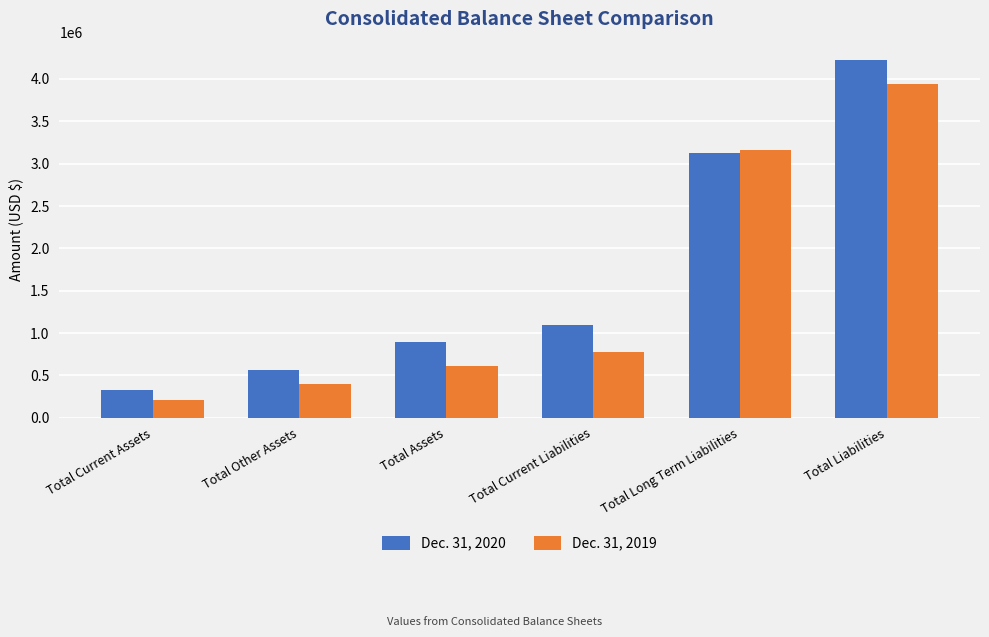

Where is Dec. 31, 2019 nearest to the value 2077195?

Total Long Term Liabilities